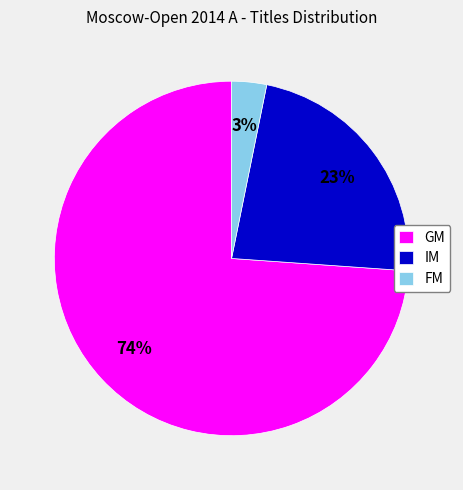

What is the majority slice?

GM